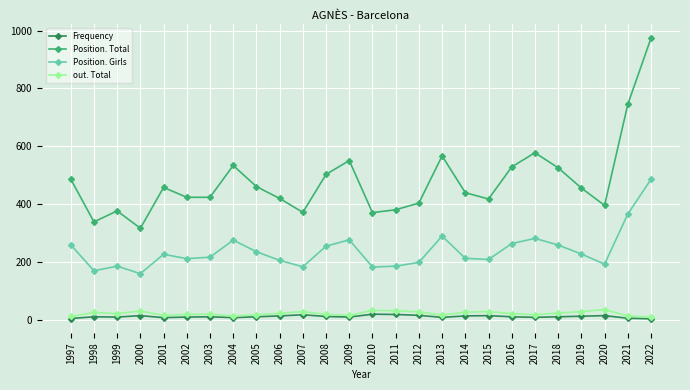

Which series changed the most between 2002 and 2016?

Position. Total